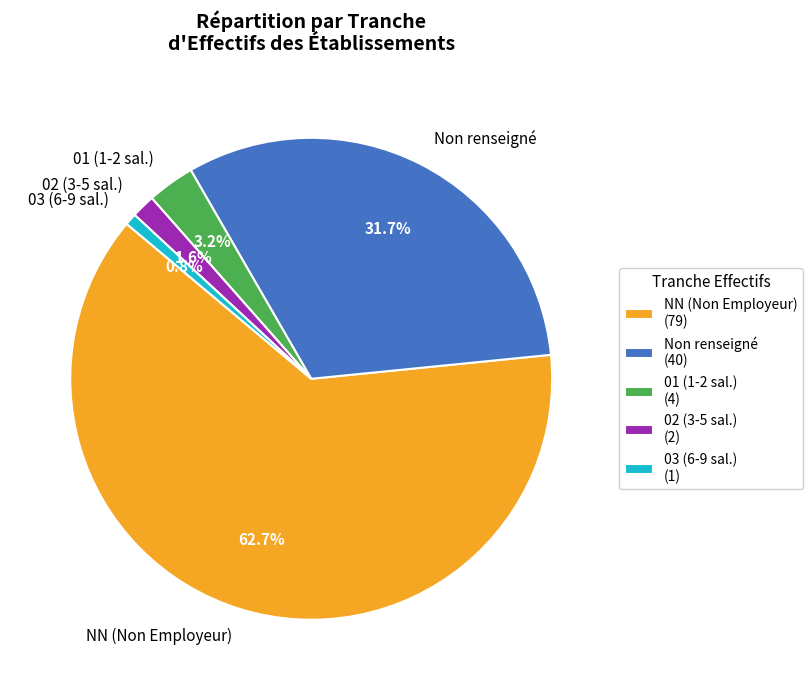

Do NN (Non Employeur) and 01 (1-2 sal.) together represent more than half of the pie?

Yes